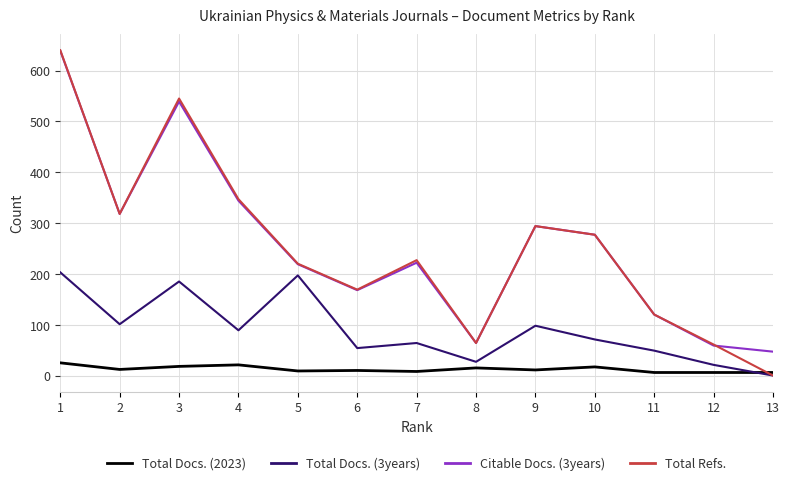

True or false: Total Docs. (3years) and Citable Docs. (3years) intersect in this chart.

False